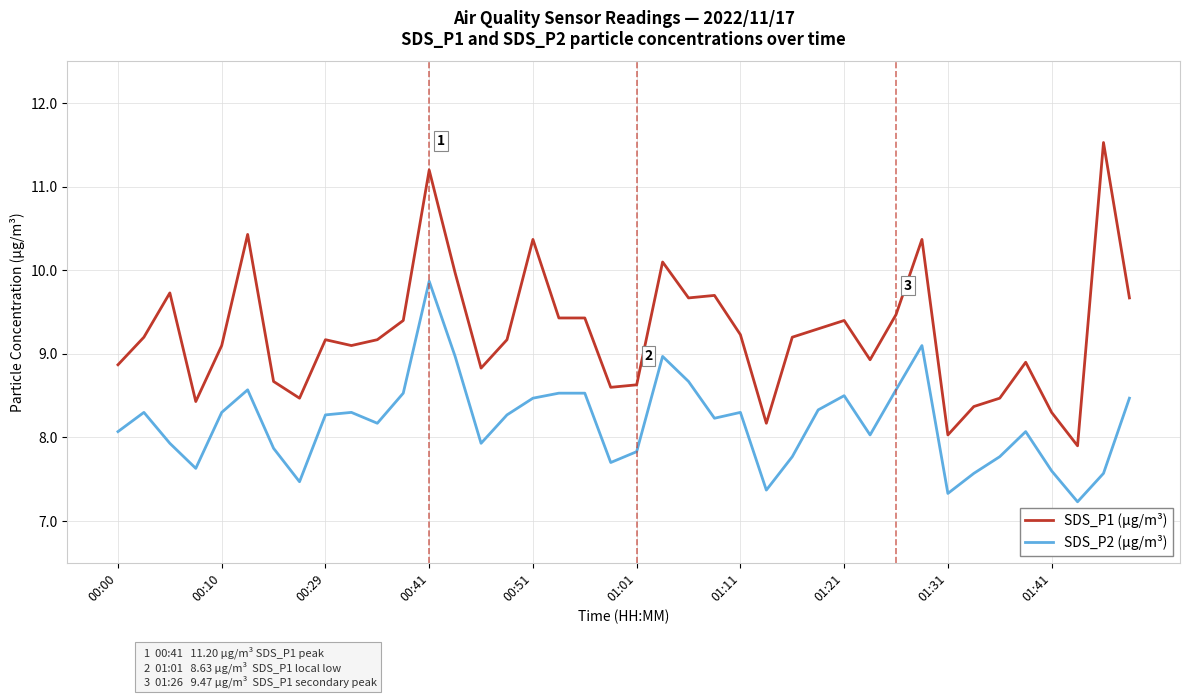

Which series has the widest spread of values?

SDS_P1 (µg/m³)